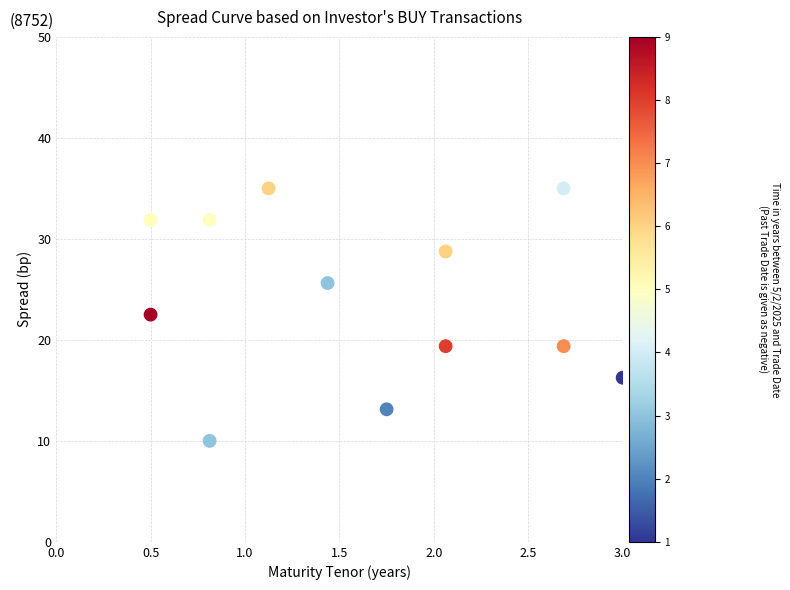

What is the range of Y values (max minus min)?

25.0